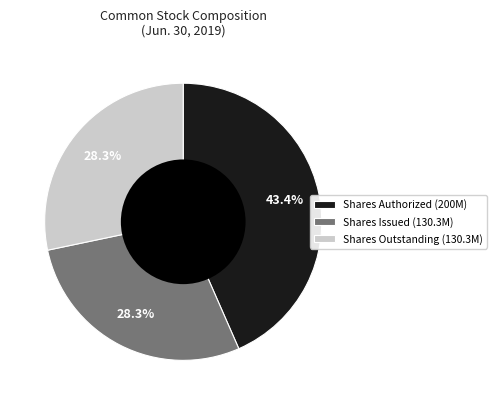

Is Shares Authorized (200M) the majority of the pie?

No